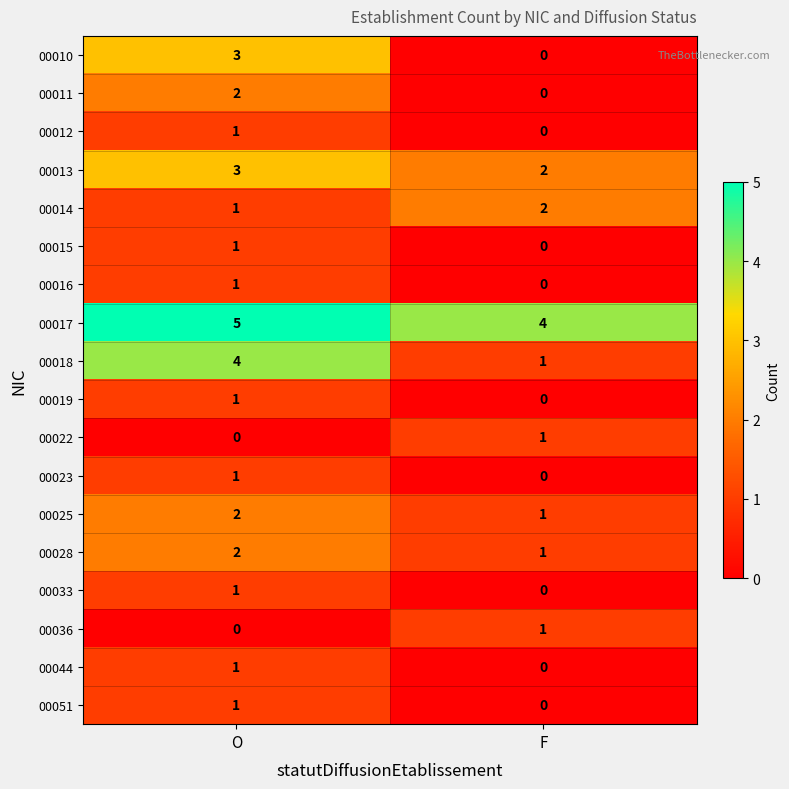

True or false: 00019 has a value of 0 at F.

True